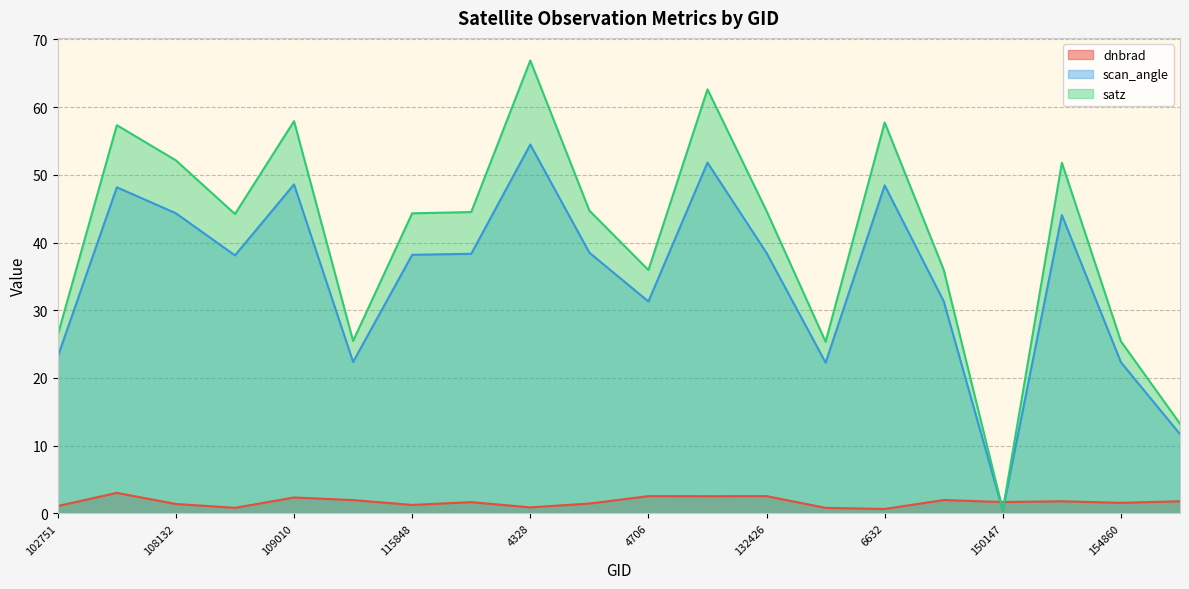

What is the average value of the scan_angle series?

34.8